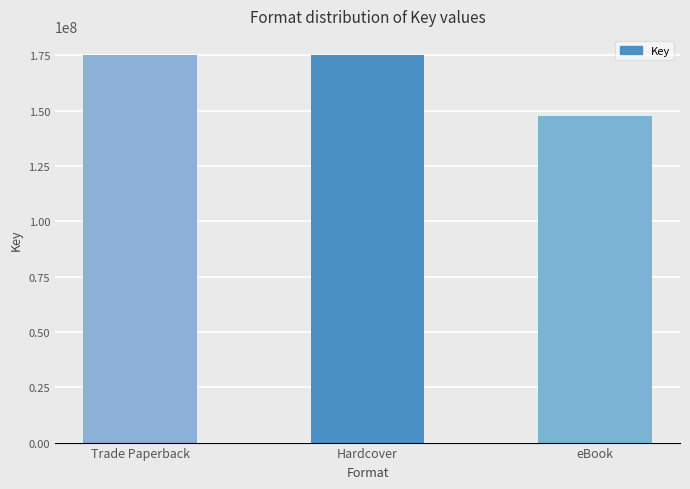

What is the average value?

165927008